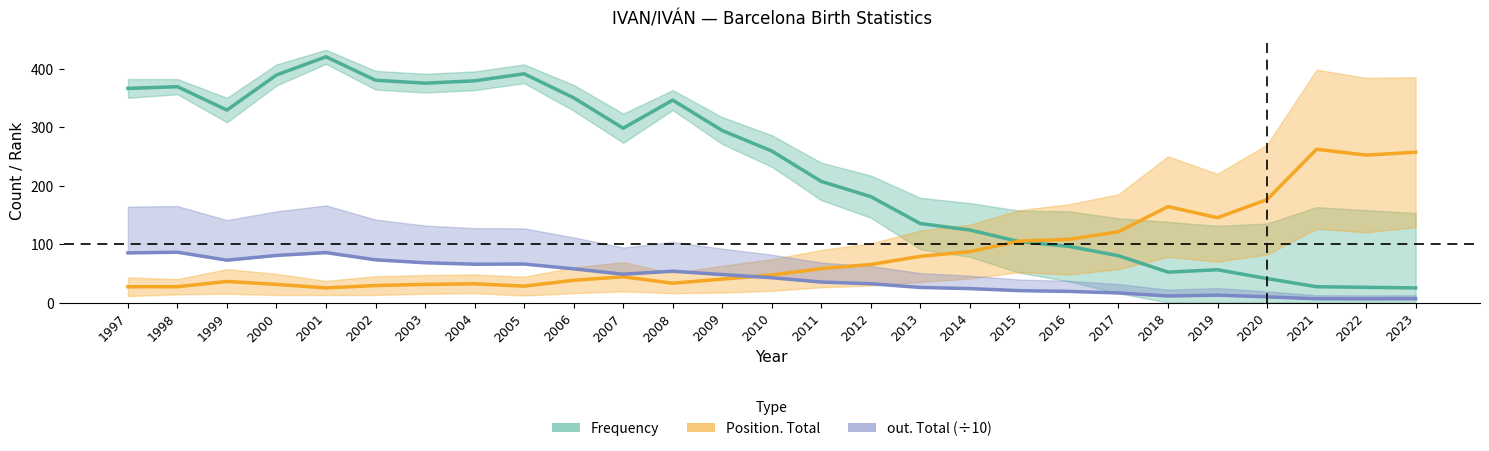

How many distinct data groups are displayed?

3